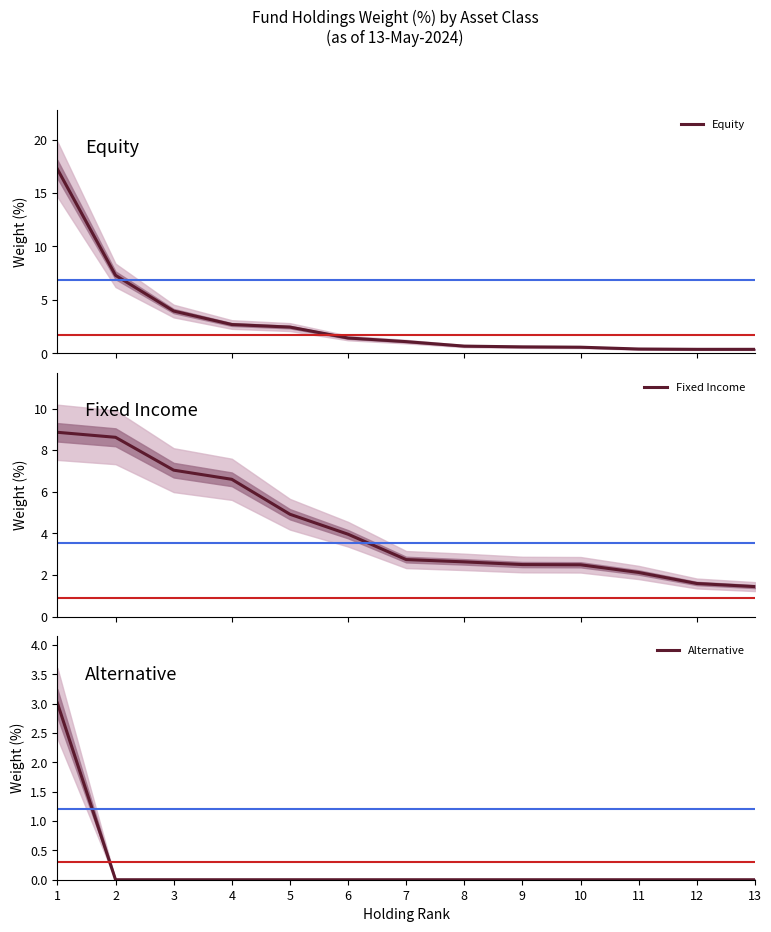

At how many categories does at least one series exceed 3?

6